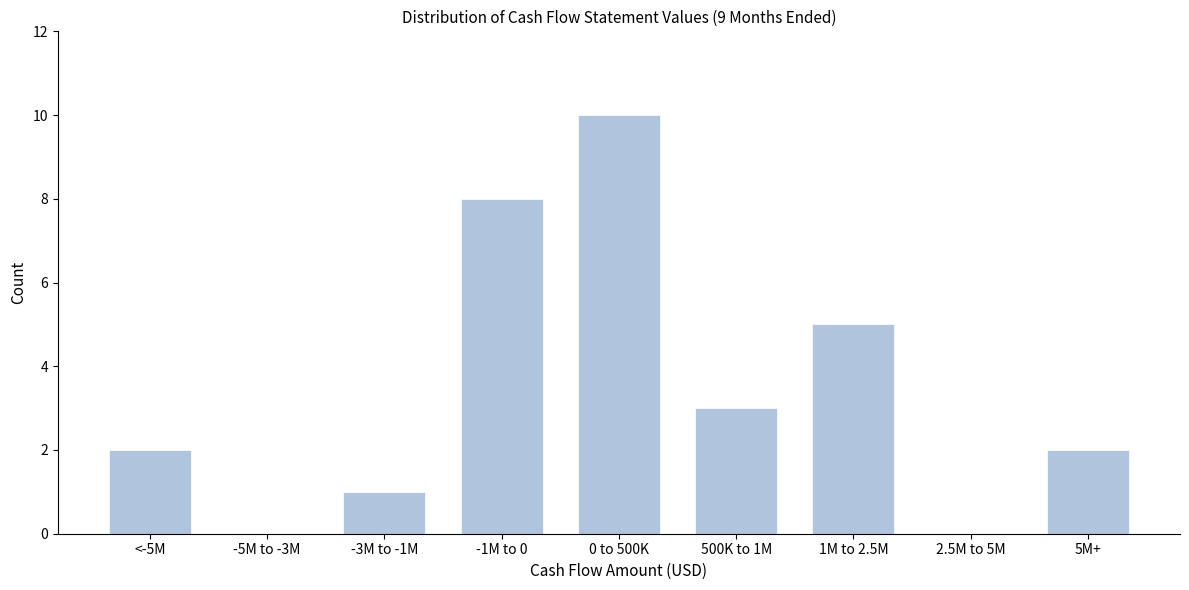

Reading left to right, transcribe all the data shown in this chart.

<-5M=2	-5M to -3M=0	-3M to -1M=1	-1M to 0=8	0 to 500K=10	500K to 1M=3	1M to 2.5M=5	2.5M to 5M=0	5M+=2